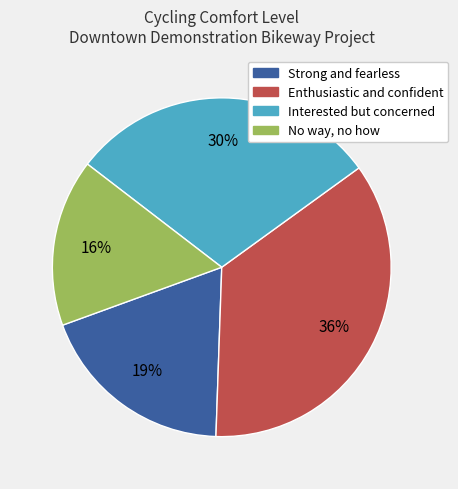

To the nearest percent, what percentage of the pie is Enthusiastic and confident?

36%